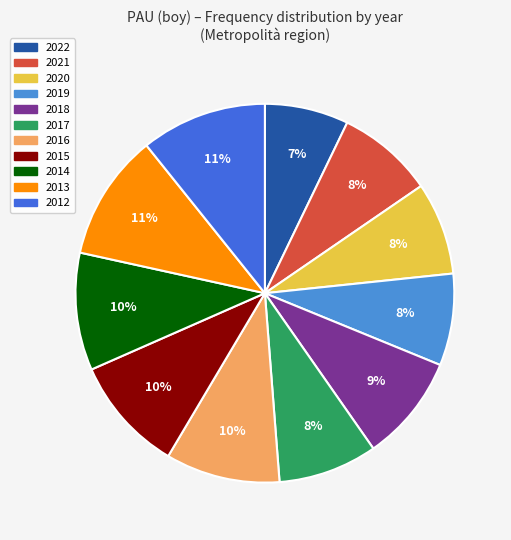

Does any single category account for the majority?

No